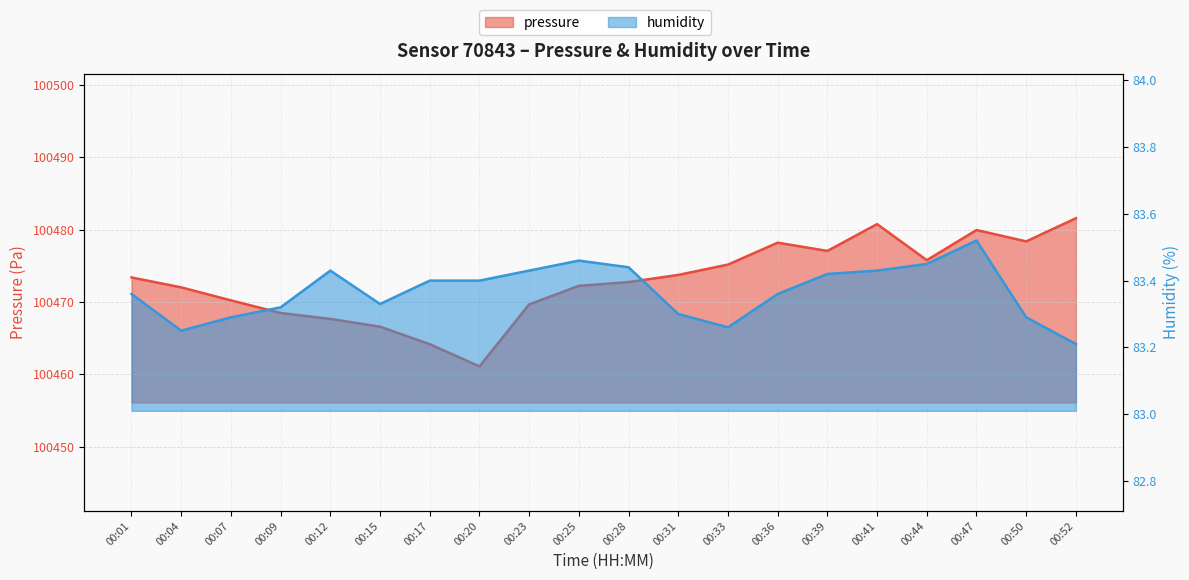

What is the spread (max minus min) of values at 00:17?

100380.8